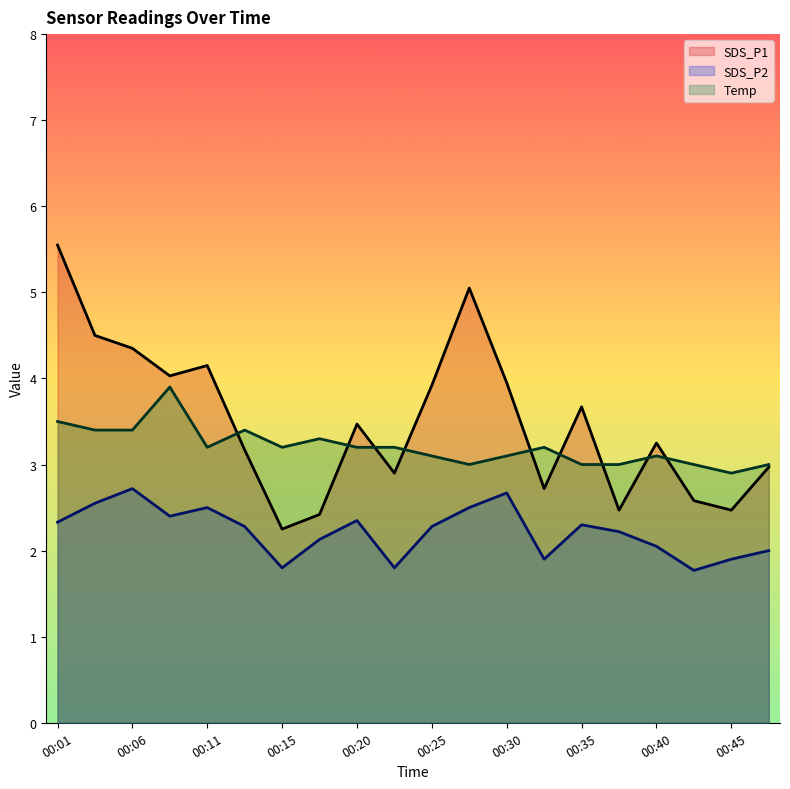

Is it true that SDS_P1 equals 3.3 at 00:28?

False